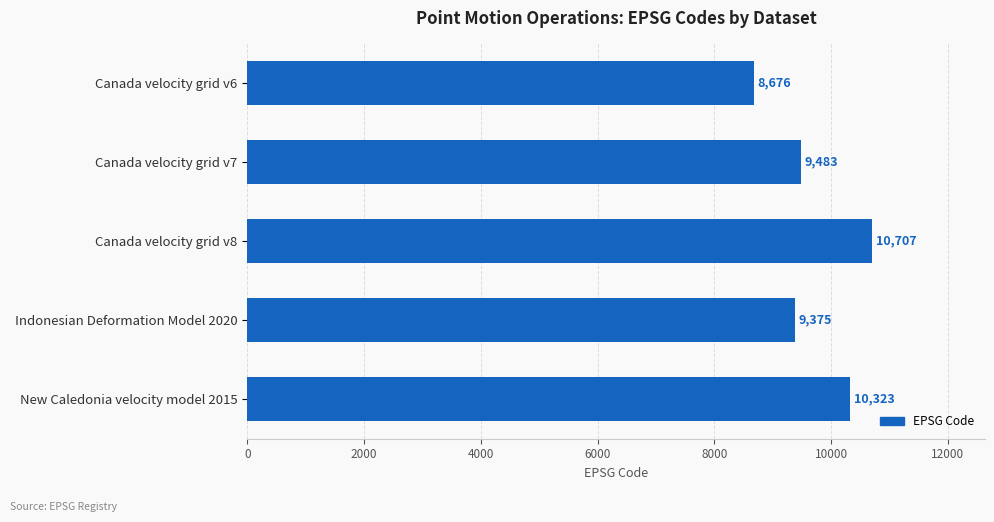

Where is the data nearest to the value 9691?

Canada velocity grid v7